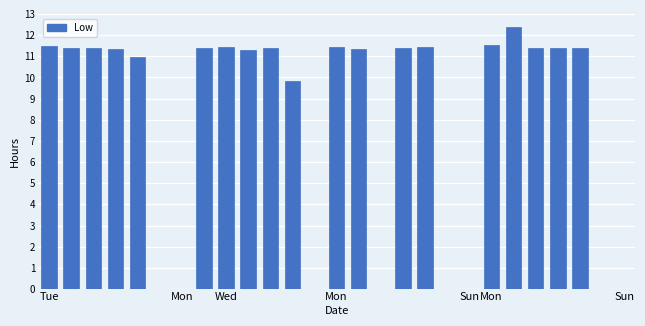

Are the bars horizontal?

No